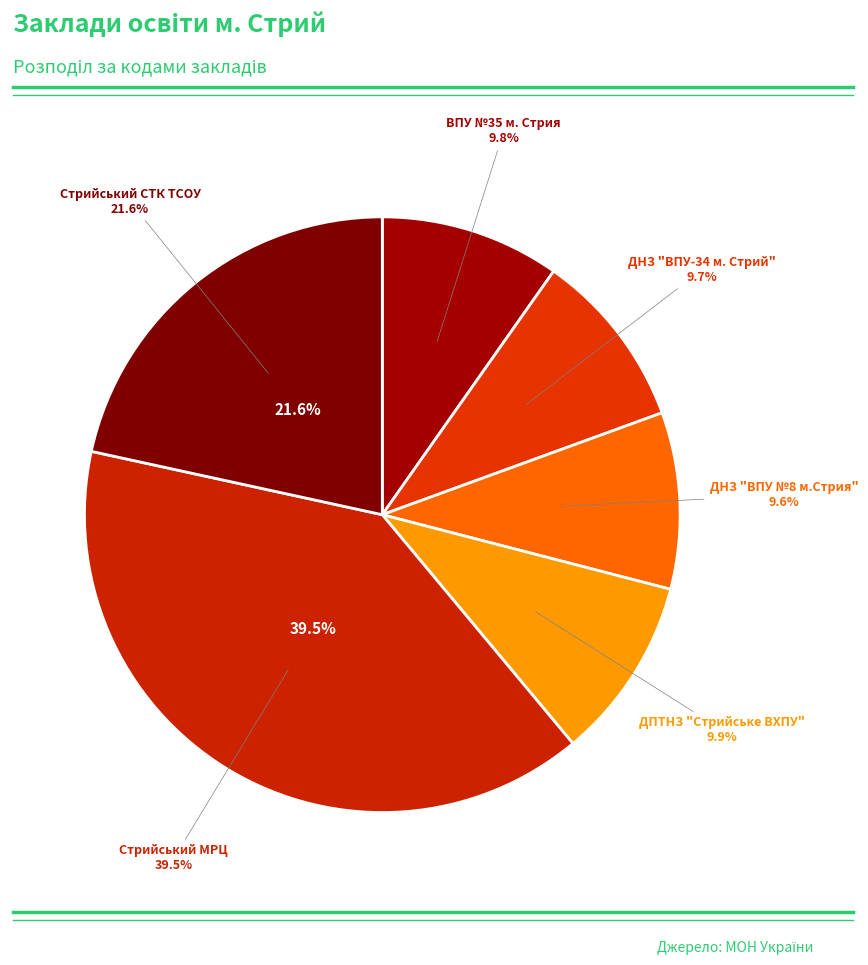

What percentage is the ДПТНЗ "Стрийське ВХПУ" slice, to the nearest percent?

10%